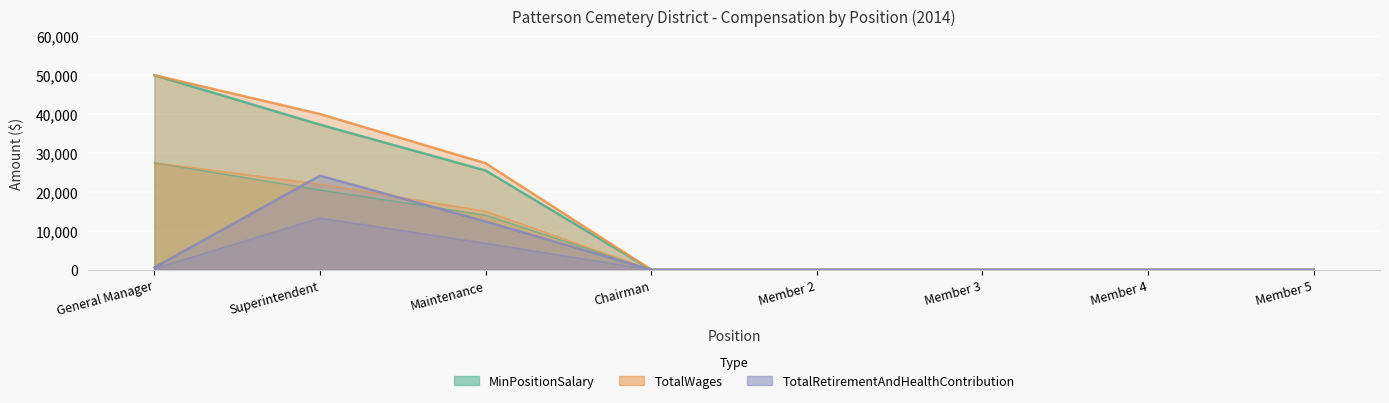

Is it true that TotalWages equals 85881.4 at General Manager?

False